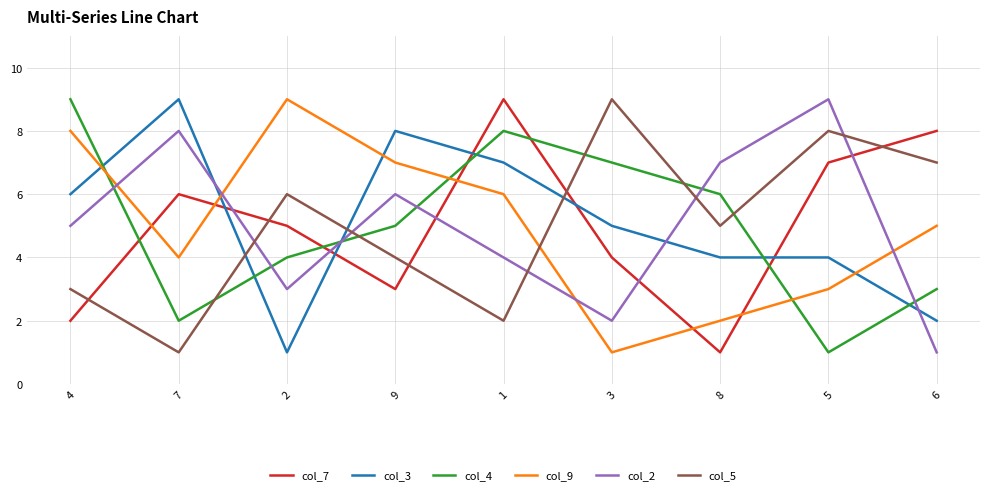

Where is the first local maximum for col_3?

7